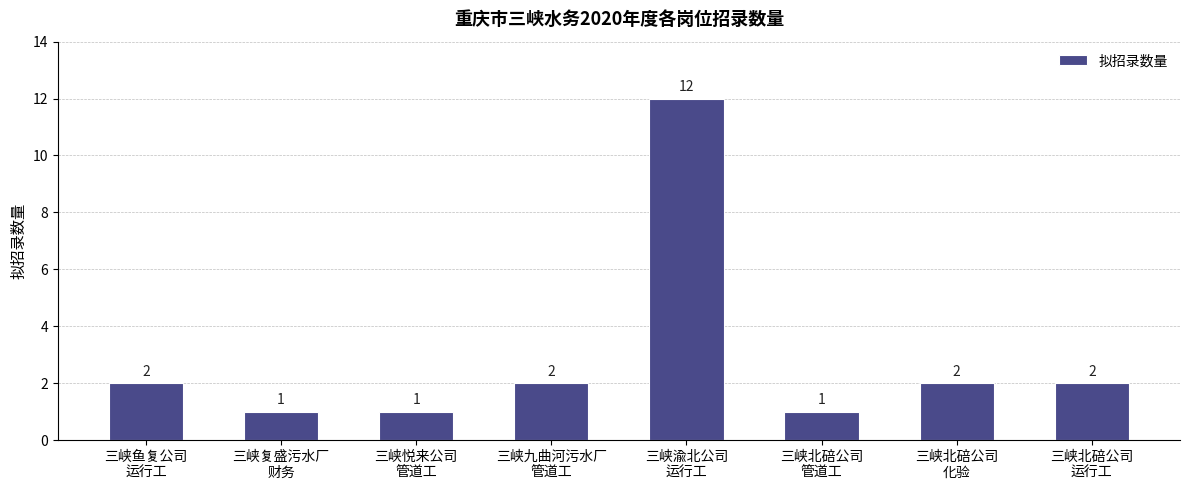

The value at 三峡九曲河污水厂
管道工 is 2. True or false?

True